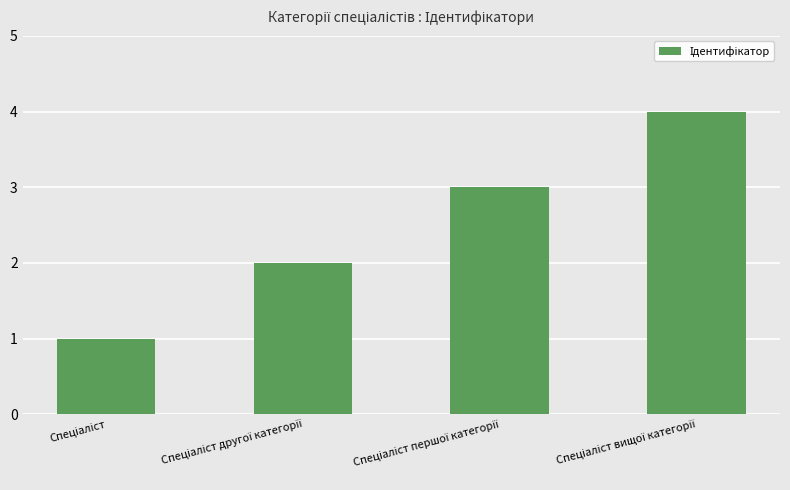

What is the greatest value displayed?

4